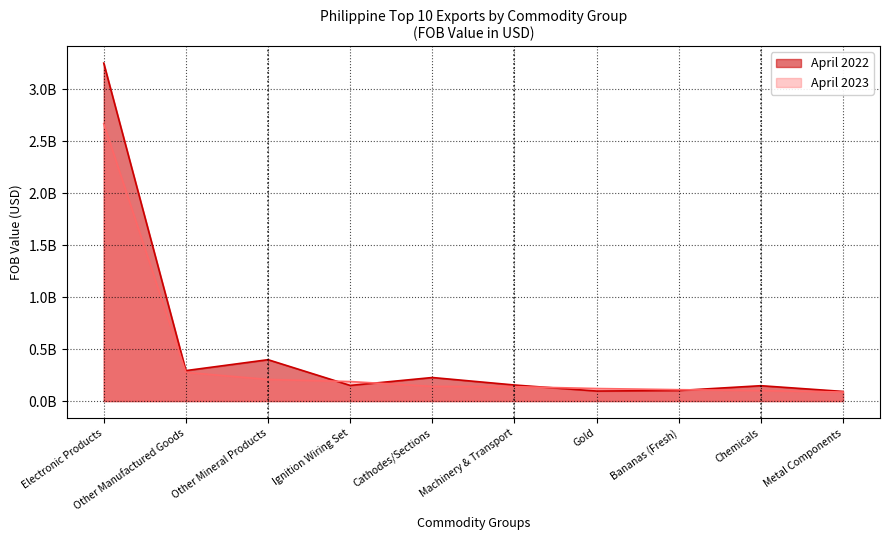

At which category does the chart reach its minimum across all series?

Metal Components